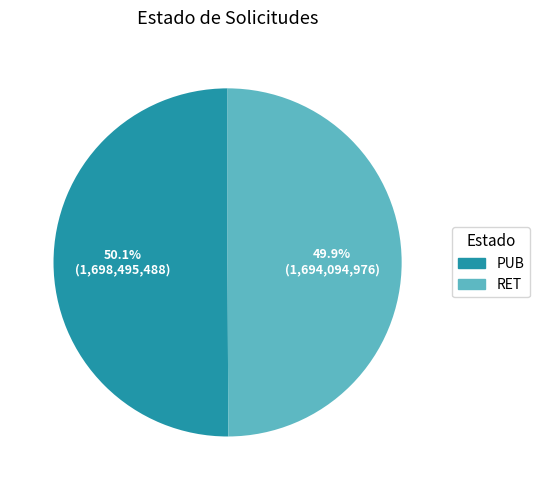

Combined, do RET and PUB account for over 50%?

Yes